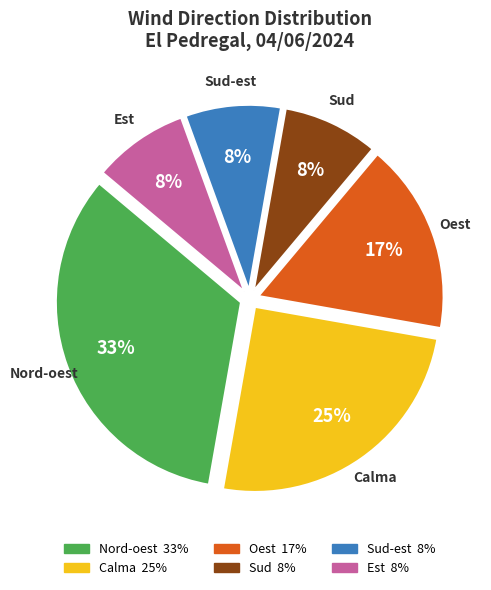

To the nearest percent, what is the average slice percentage?

17%